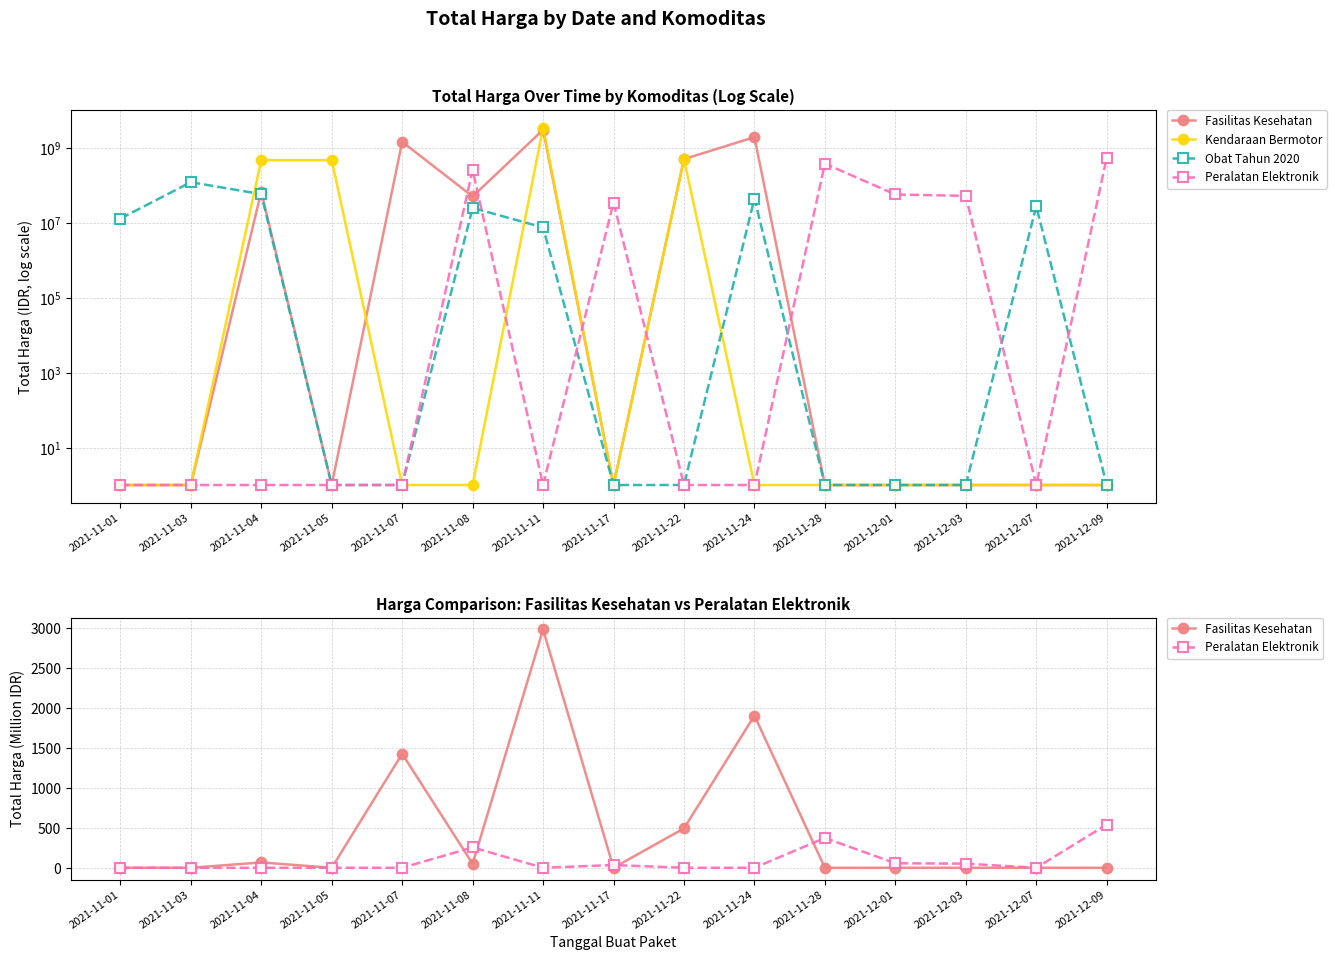

What is the difference between the Peralatan Elektronik values at 2021-12-03 and 2021-11-03?

51.6